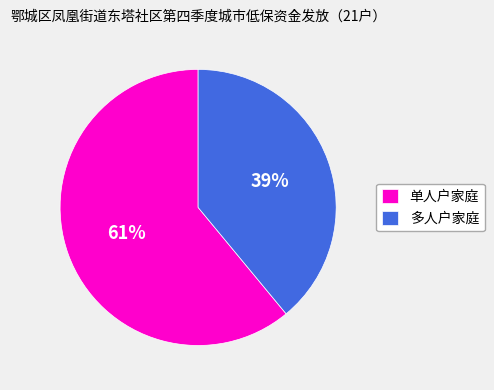

Rank the categories by value from lowest to highest.

多人户家庭, 单人户家庭